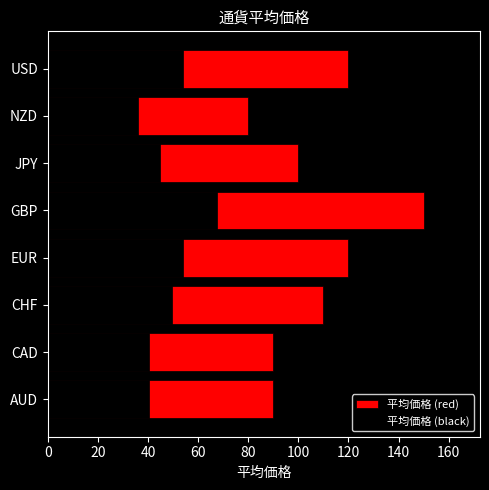

Rank the series by their average value, from highest to lowest.

平均価格 (red), 平均価格 (black)